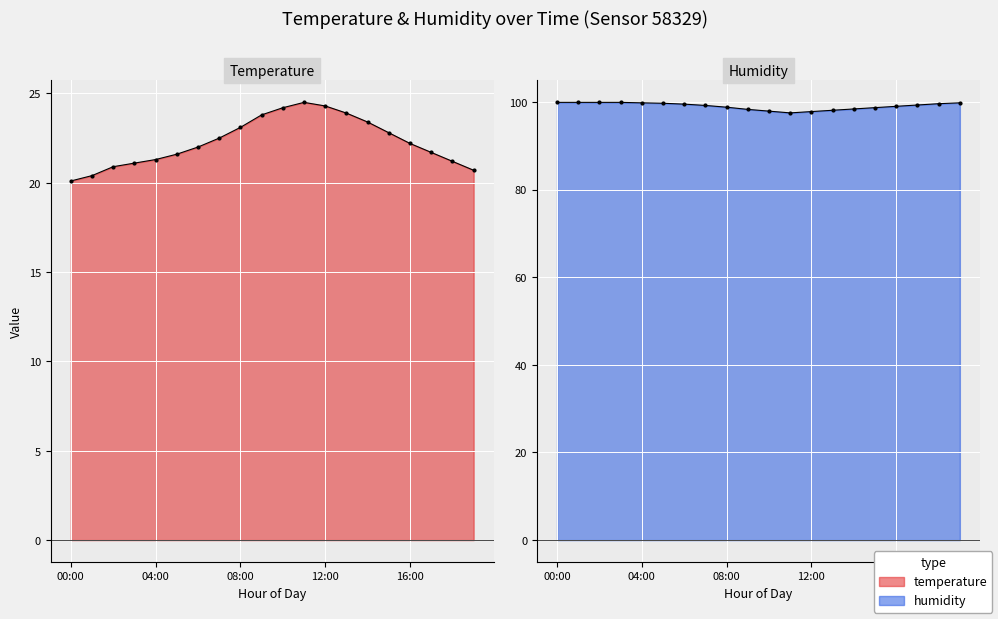

True or false: humidity and temperature cross at least once.

False